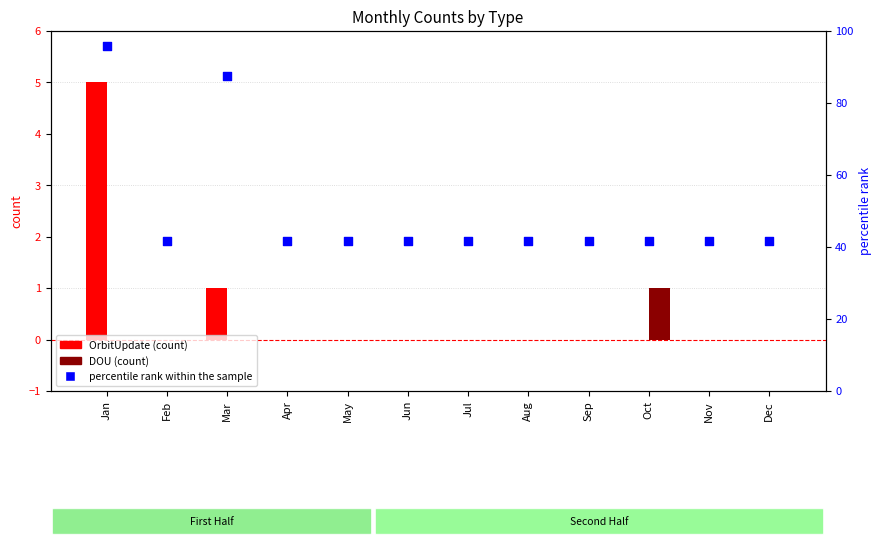

At how many categories does at least one series exceed 56?

2